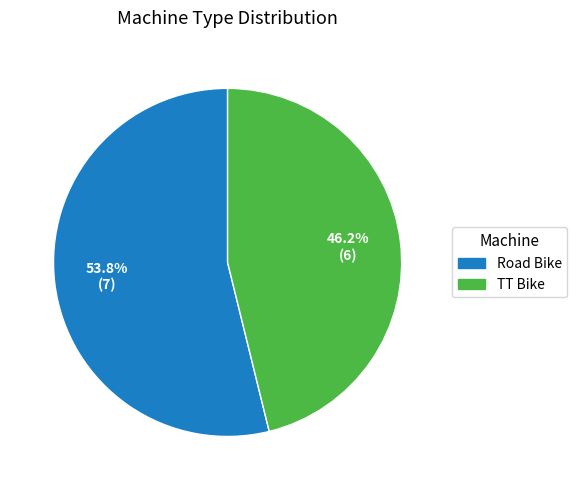

To the nearest percent, what is the difference between the largest and smallest slice percentages?

8%